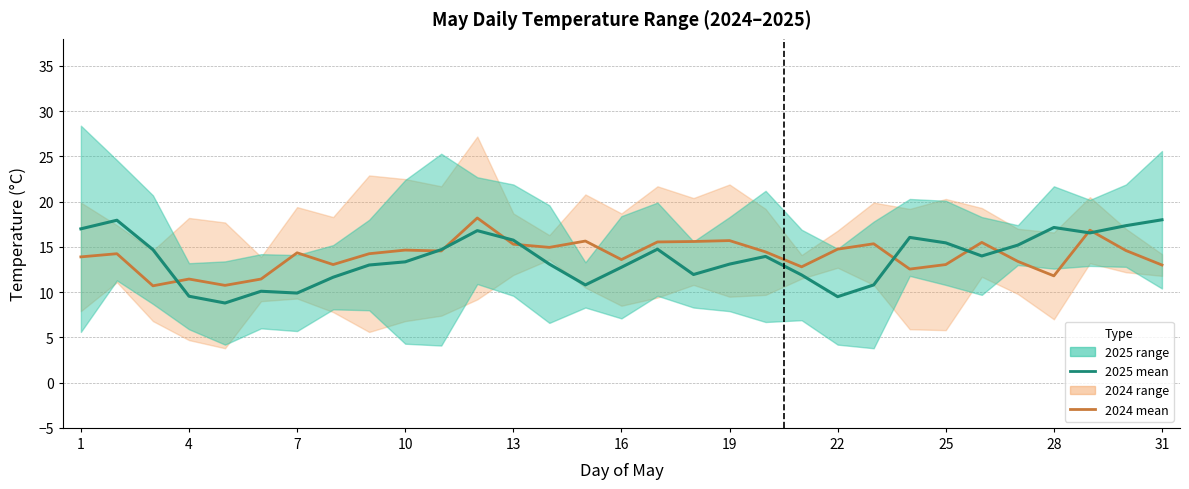

What is the sum of all 2025 mean values?

425.6